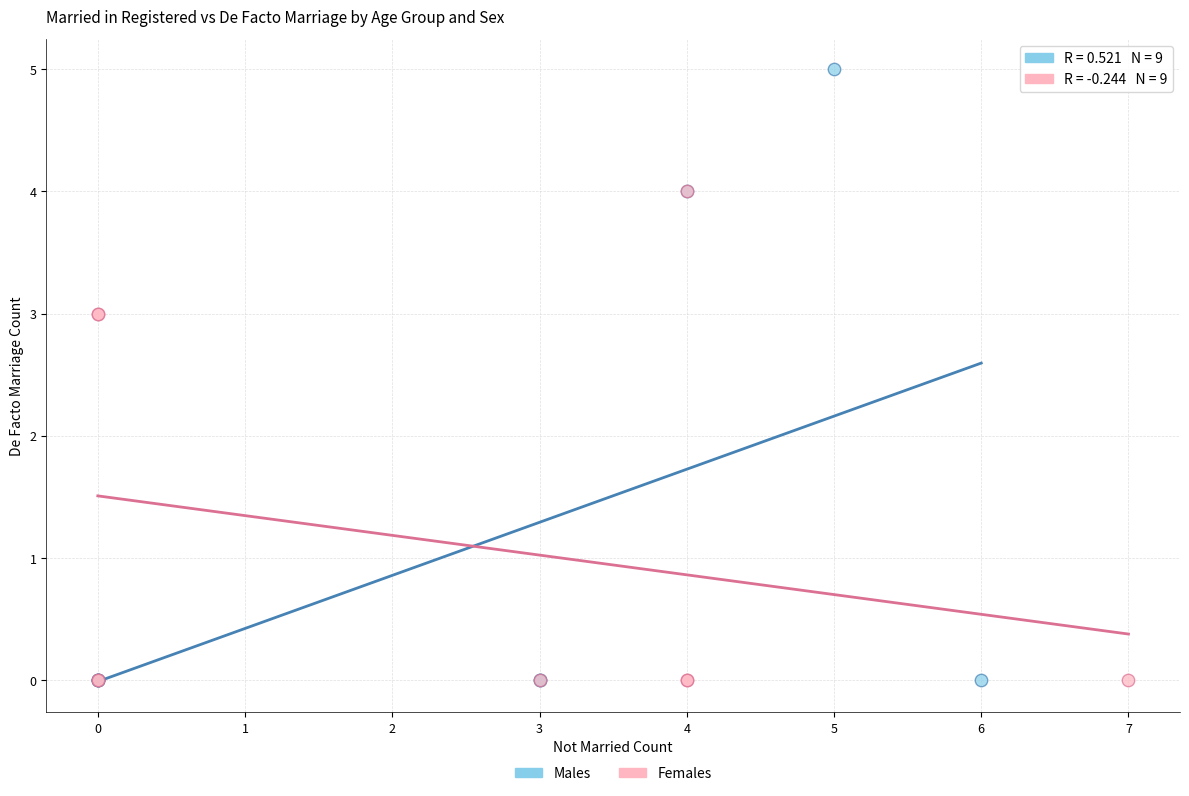

Which series has the largest Y range (max minus min)?

Males